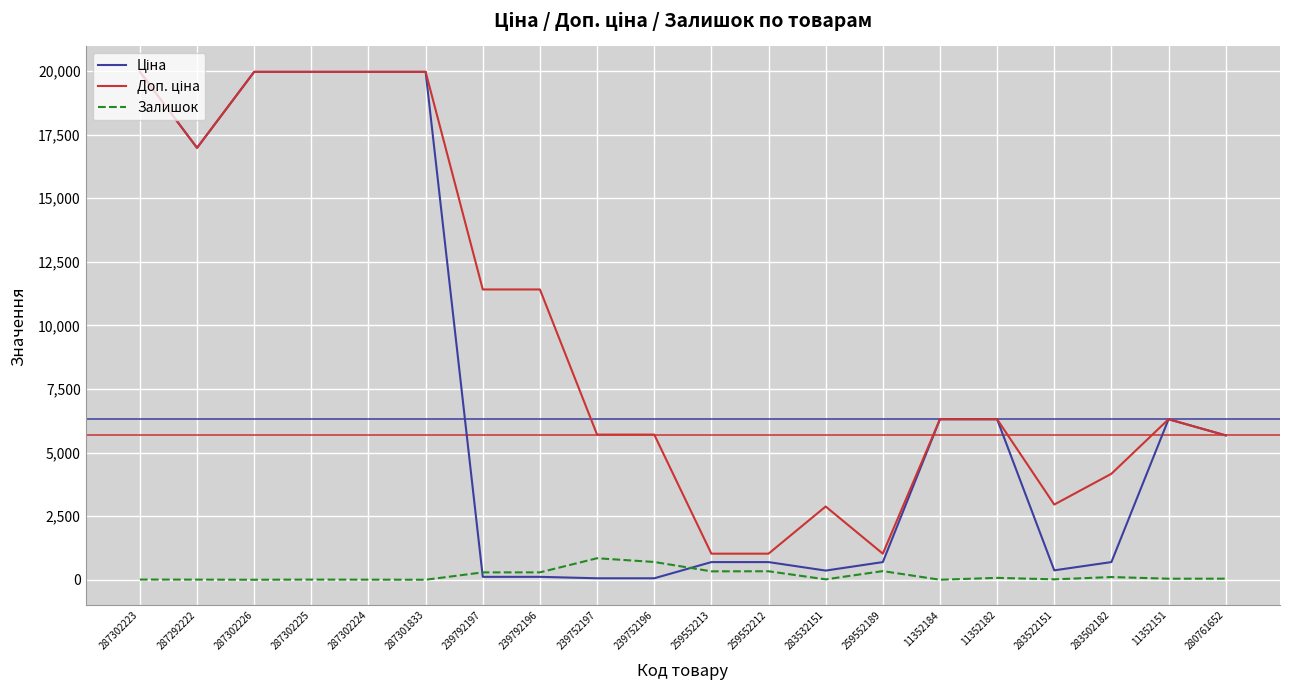

Is it true that Залишок equals 106.0 at 283502182?

True